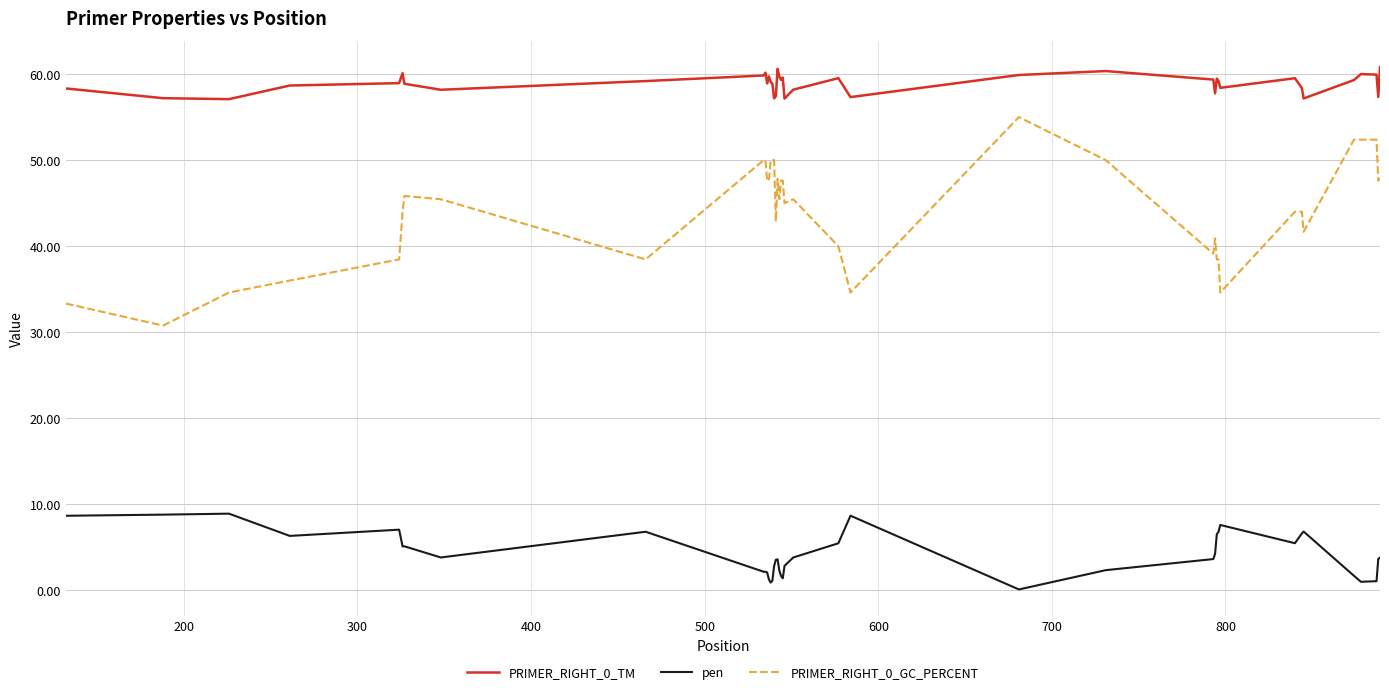

What is the maximum value shown in the chart?

60.8